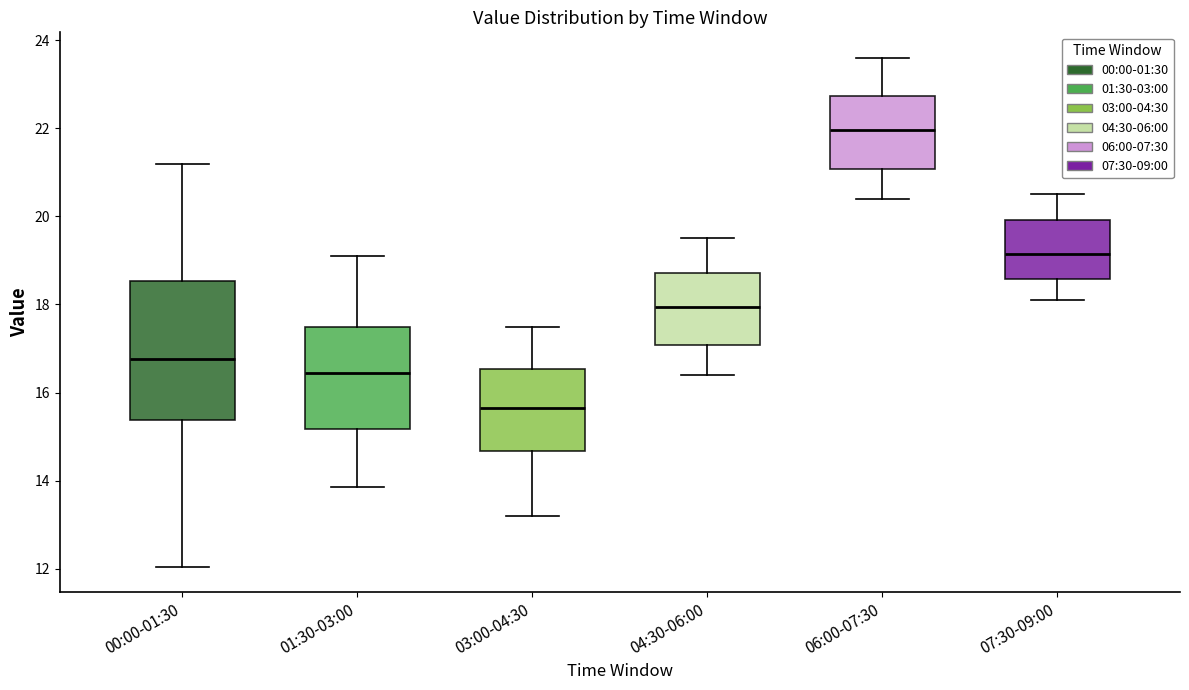

Comparing the boxes themselves (not the whiskers), which one is the tallest?

00:00-01:30